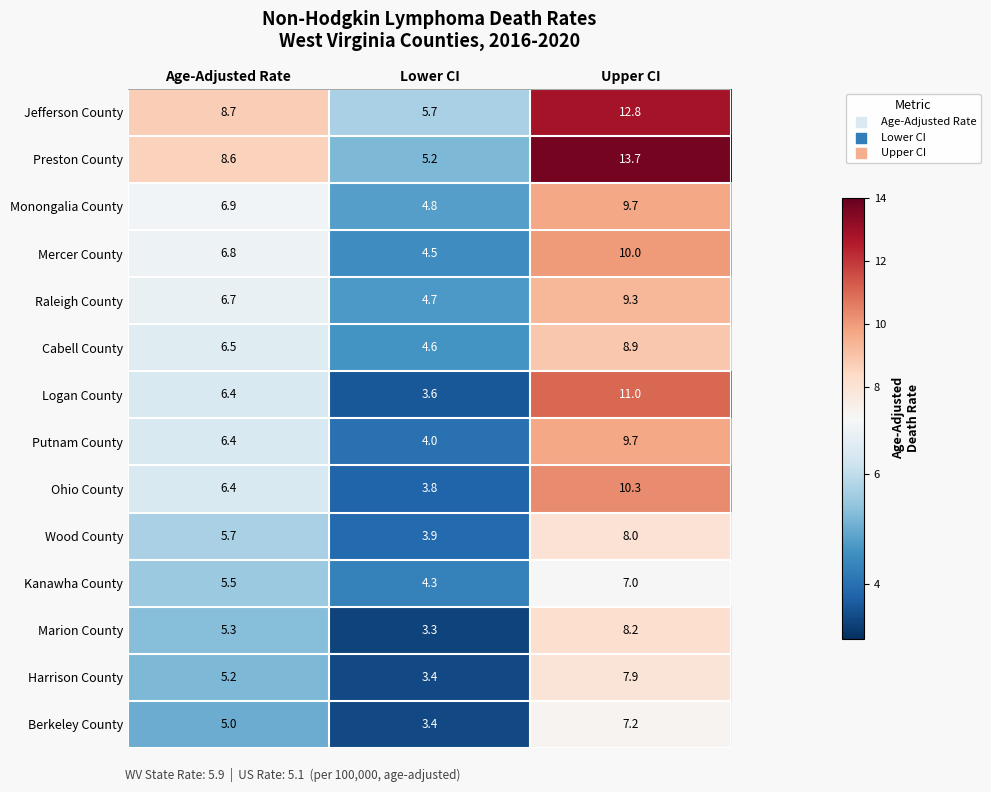

What is the sum of all Kanawha County values?

16.8